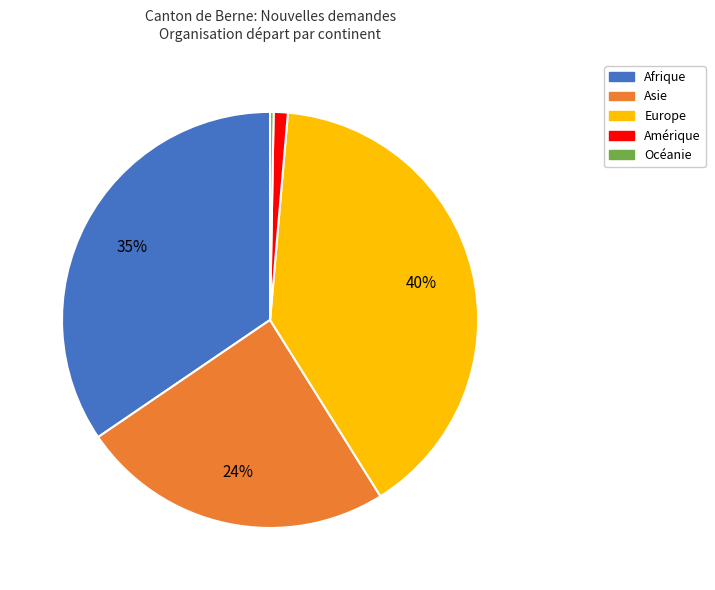

What is the largest slice in the pie chart?

Europe